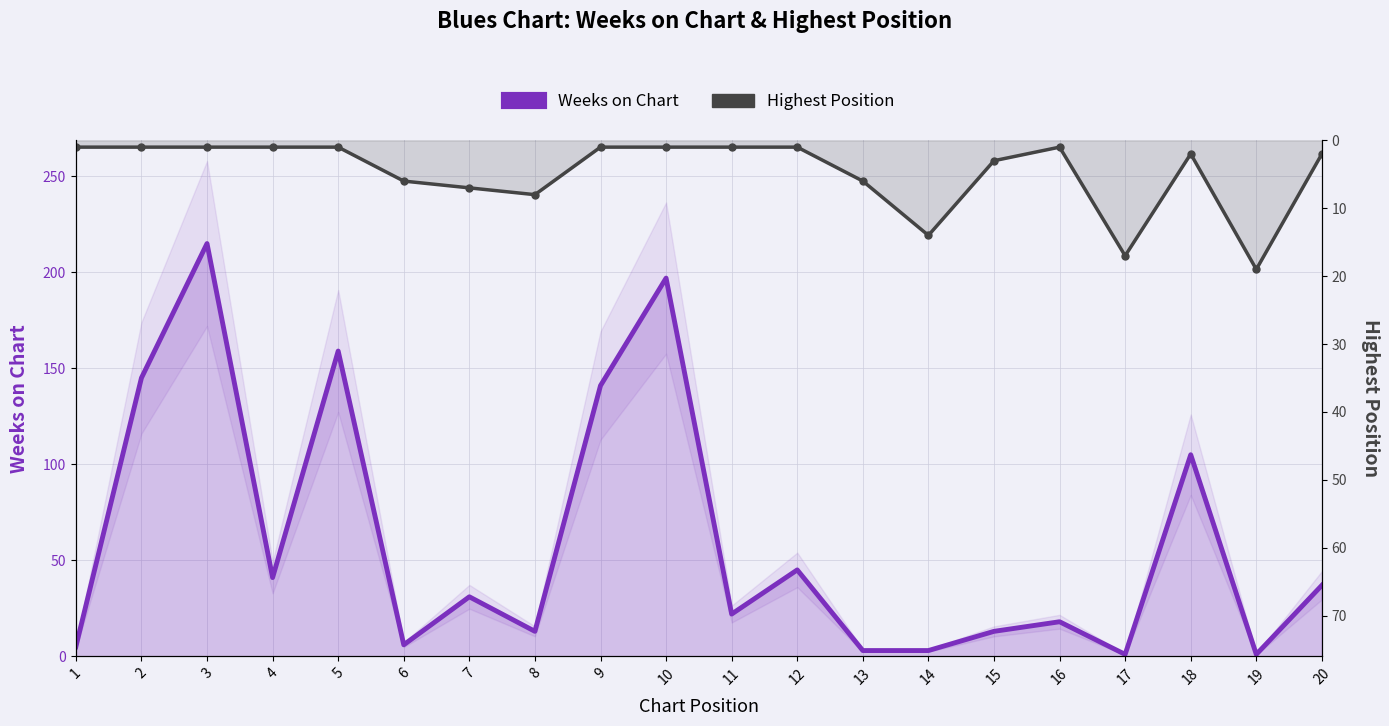

At which label is Weeks on Chart closest to 108?

18